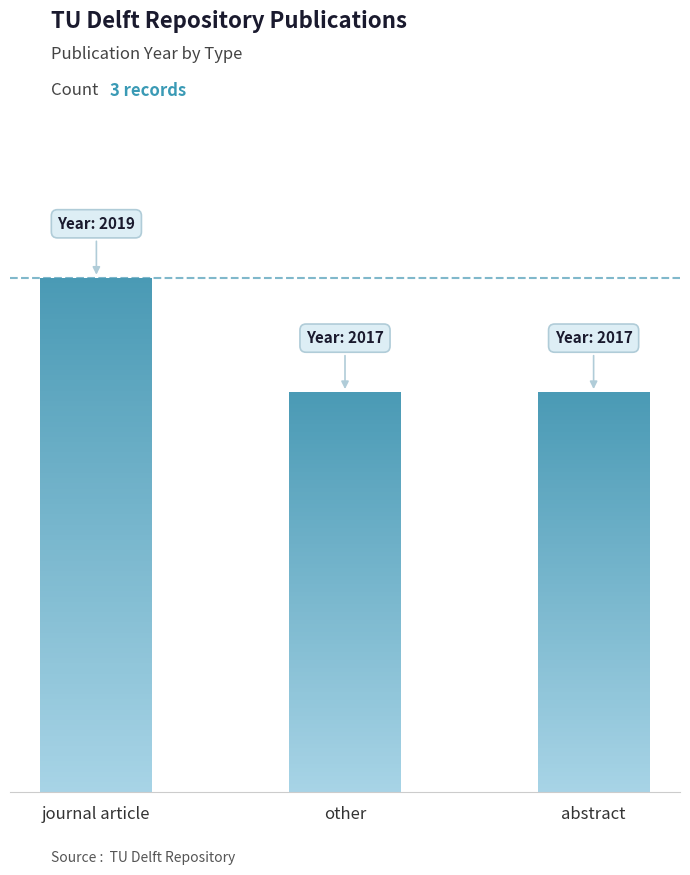

True or false: the data shows 636 at abstract.

False